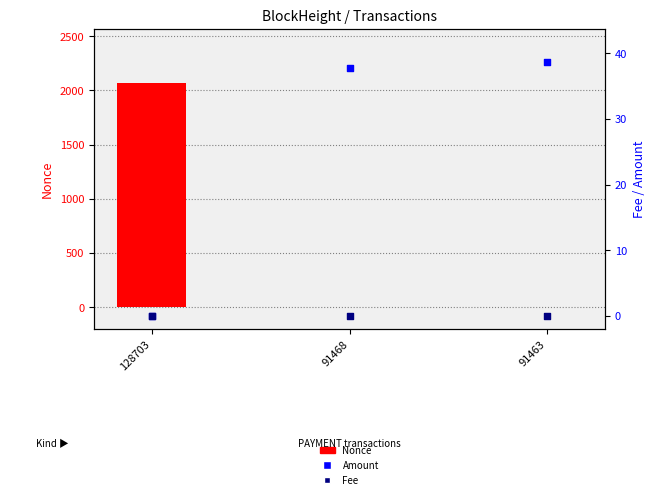

Which series reaches the maximum Y coordinate?

Nonce